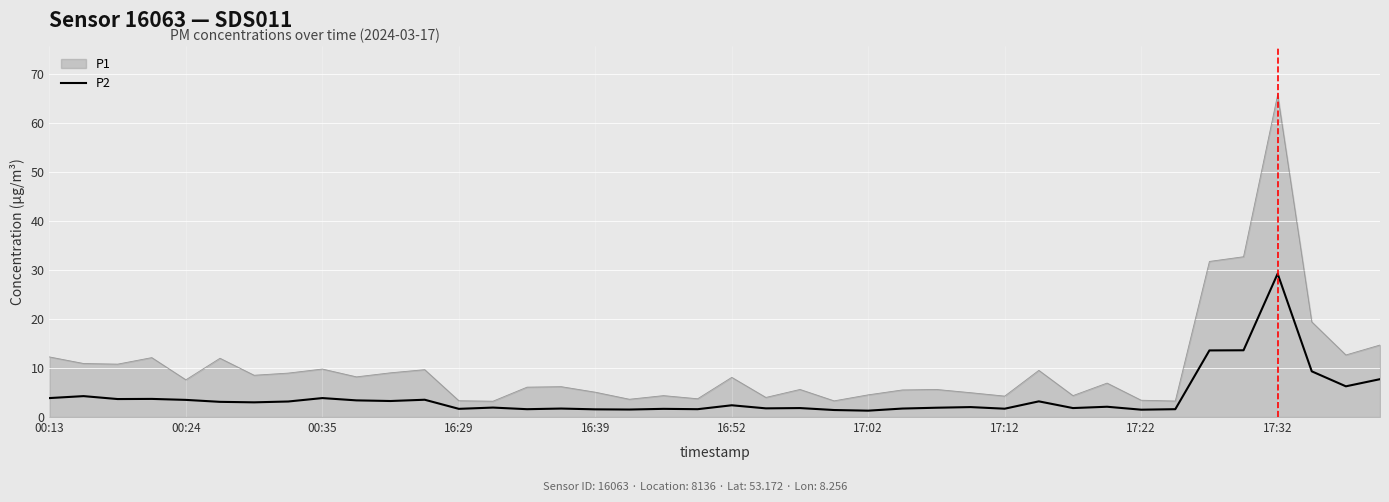

Which series has the largest total across all categories?

P1